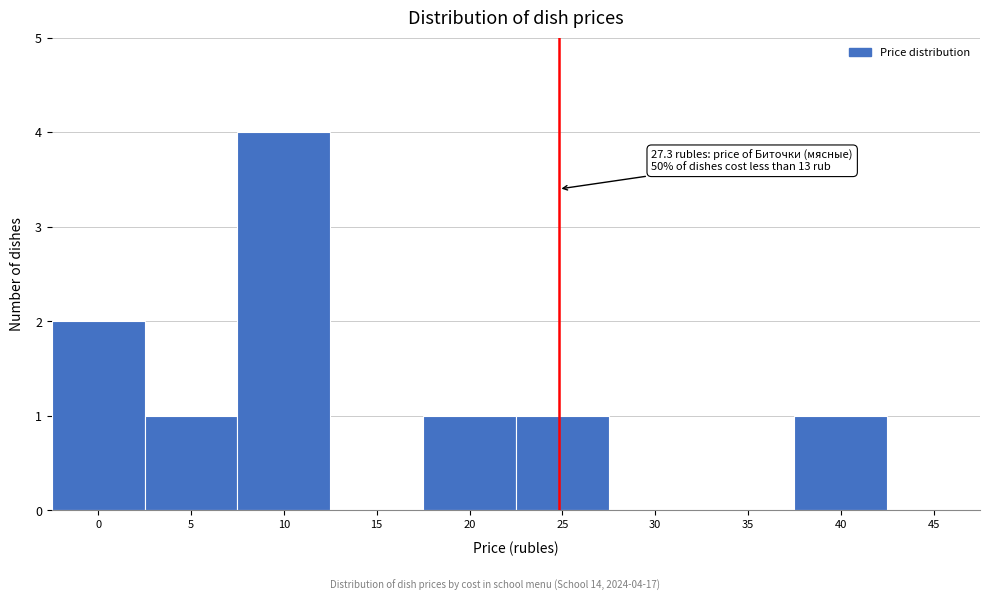

Reading right to left, what are all the values shown in this chart?

45=0	40=1	35=0	30=0	25=1	20=1	15=0	10=4	5=1	0=2